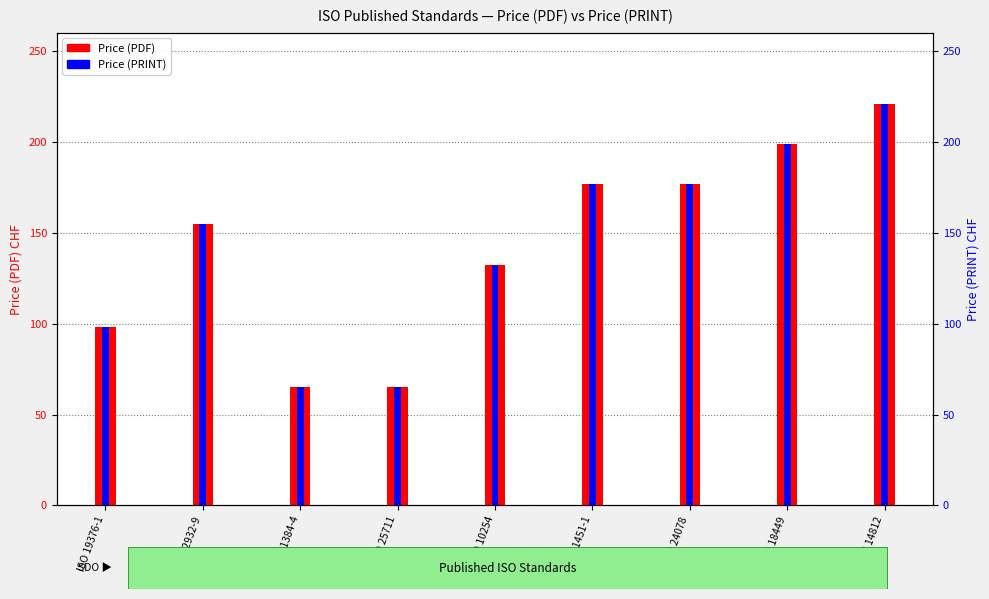

How many data points does each series have?

9